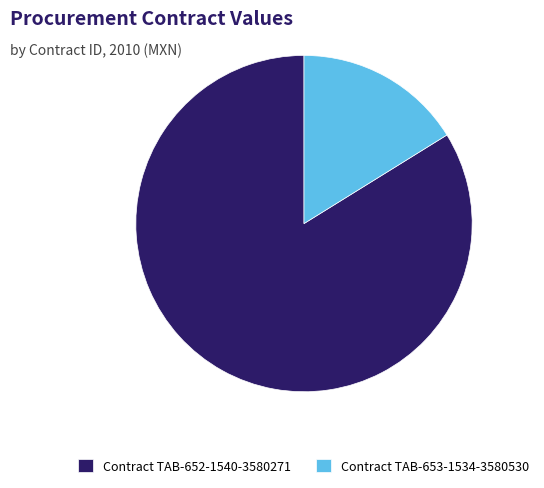

Do Contract TAB-653-1534-3580530 and Contract TAB-652-1540-3580271 together represent more than half of the pie?

Yes